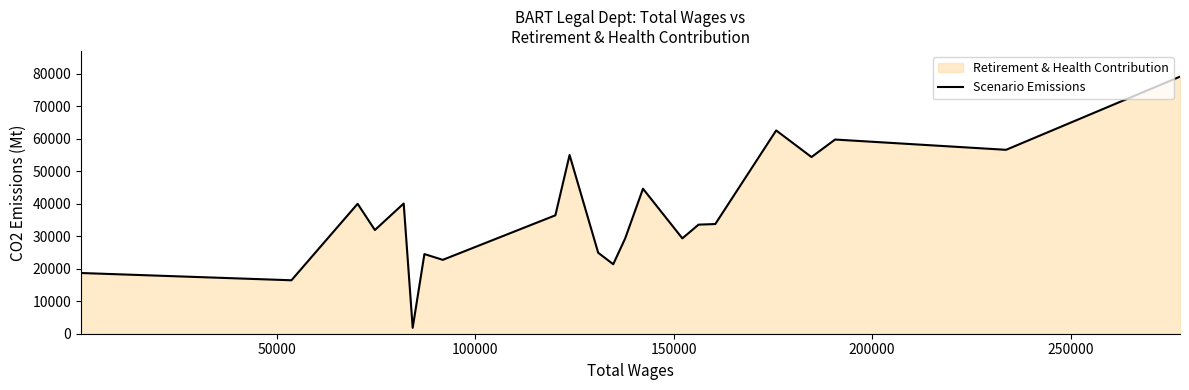

What is the difference between the maximum and minimum values?

77316